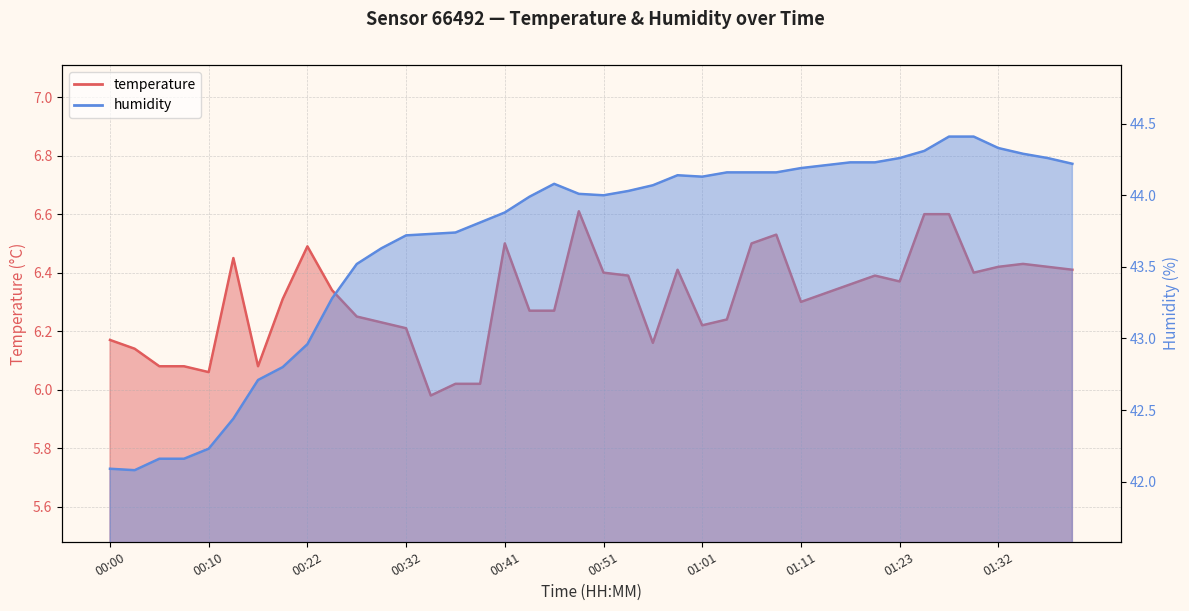

Is it true that temperature equals 1.7 at 00:32?

False